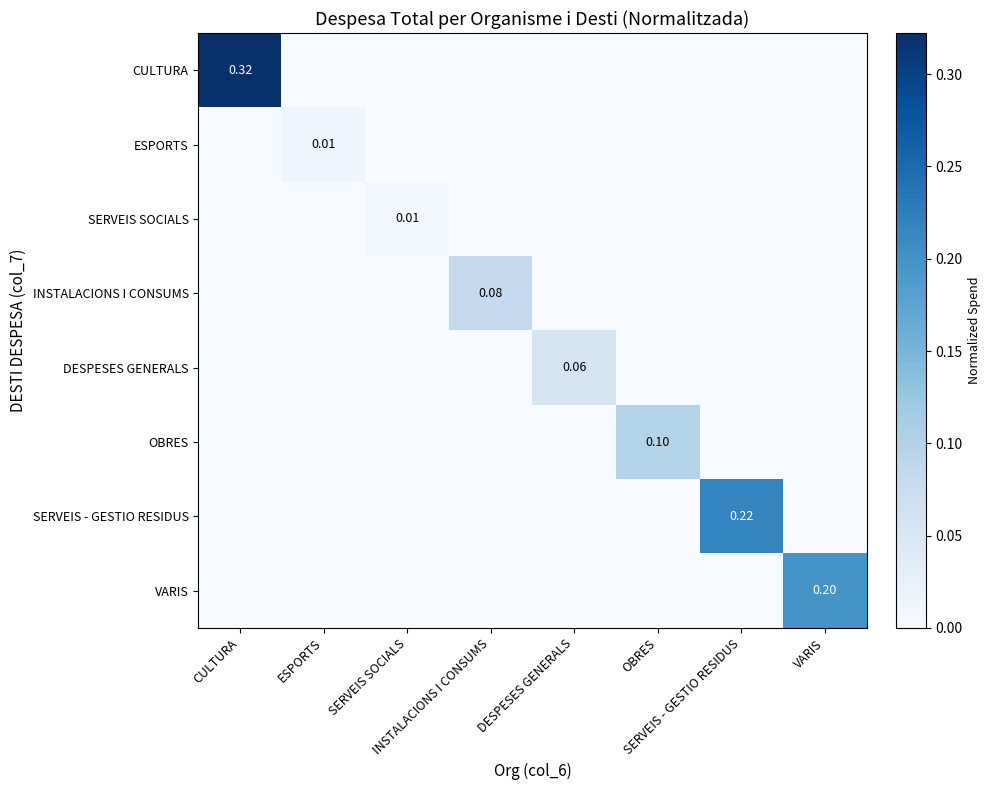

The DESPESES GENERALS series shows 0.0 at VARIS. True or false?

True